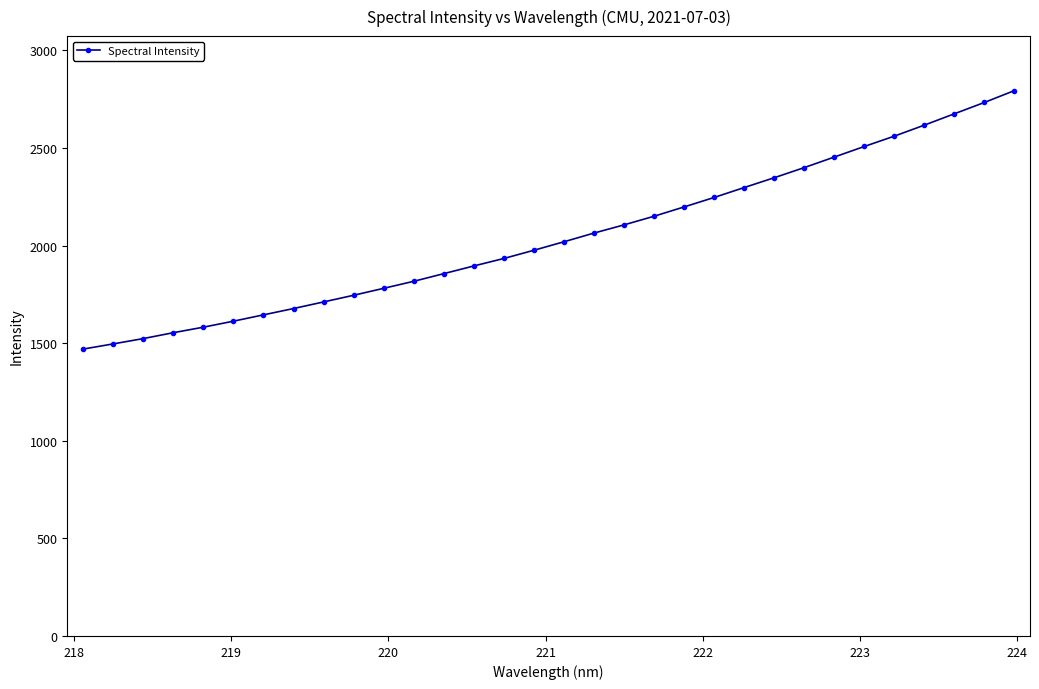

What is the value of the 3rd point from the left?

1523.5